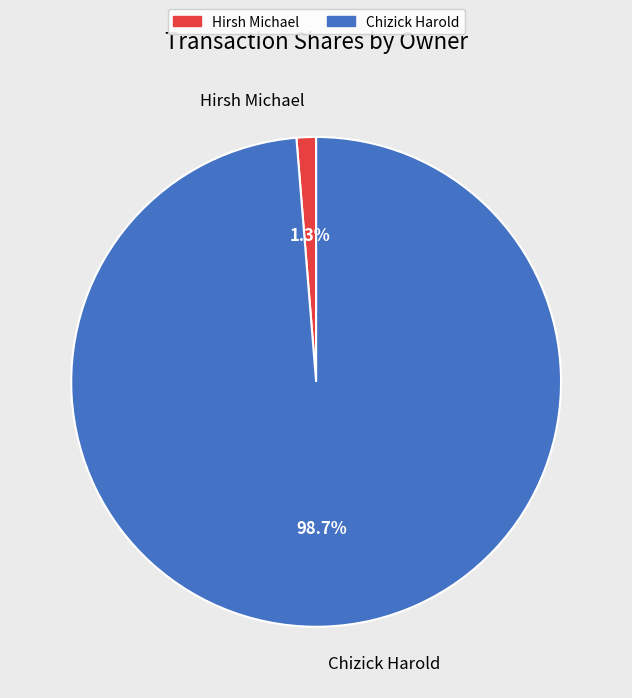

True or false: Hirsh Michael accounts for 11% of the total.

False